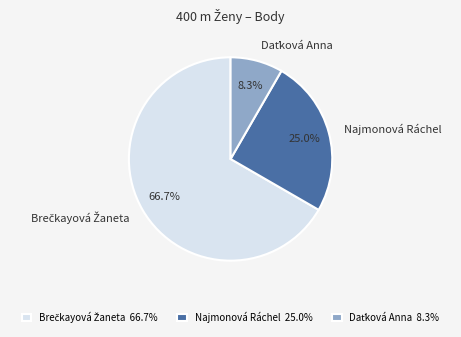

What percentage is NOT represented by Najmonová Ráchel?

75.0%